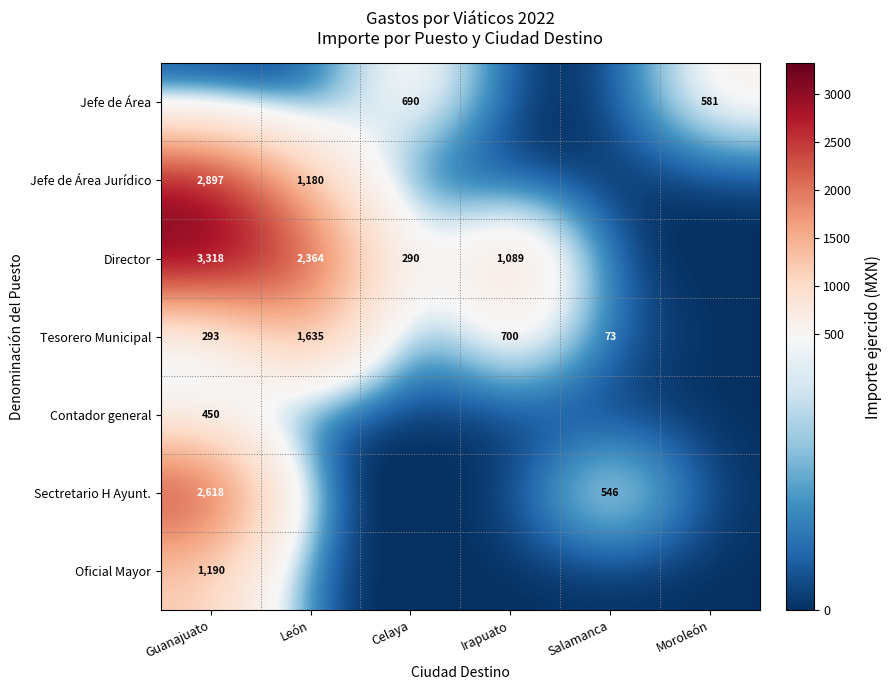

What is the total value across all series at León?

5179